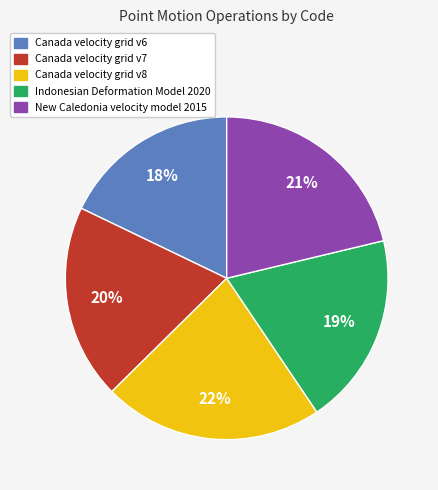

How many slices are in this pie chart?

5